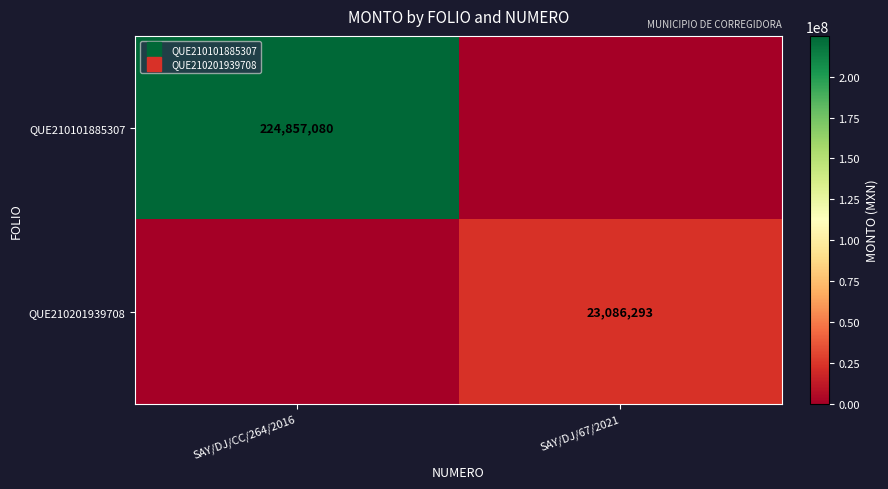

At which category does the chart reach its minimum across all series?

SAY/DJ/67/2021